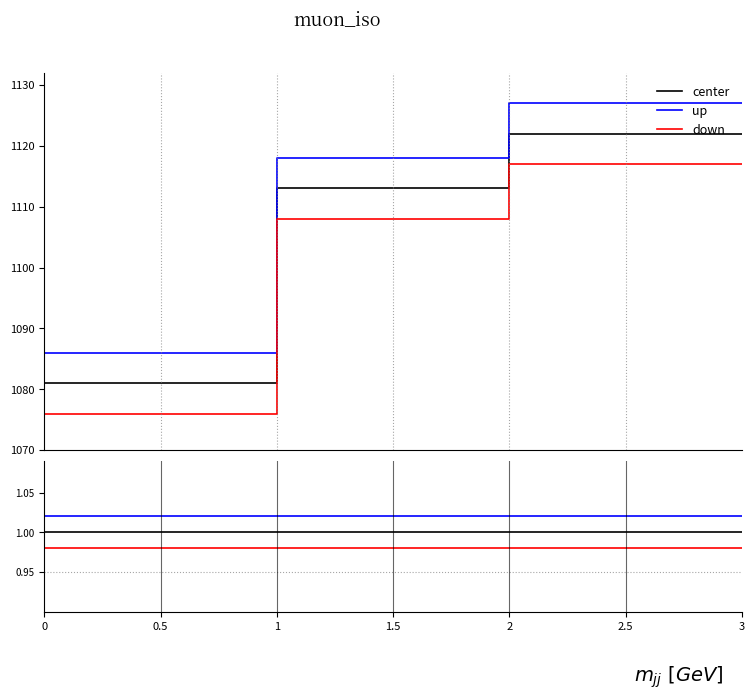

True or false: down has a value of 1.6 at 1.

False